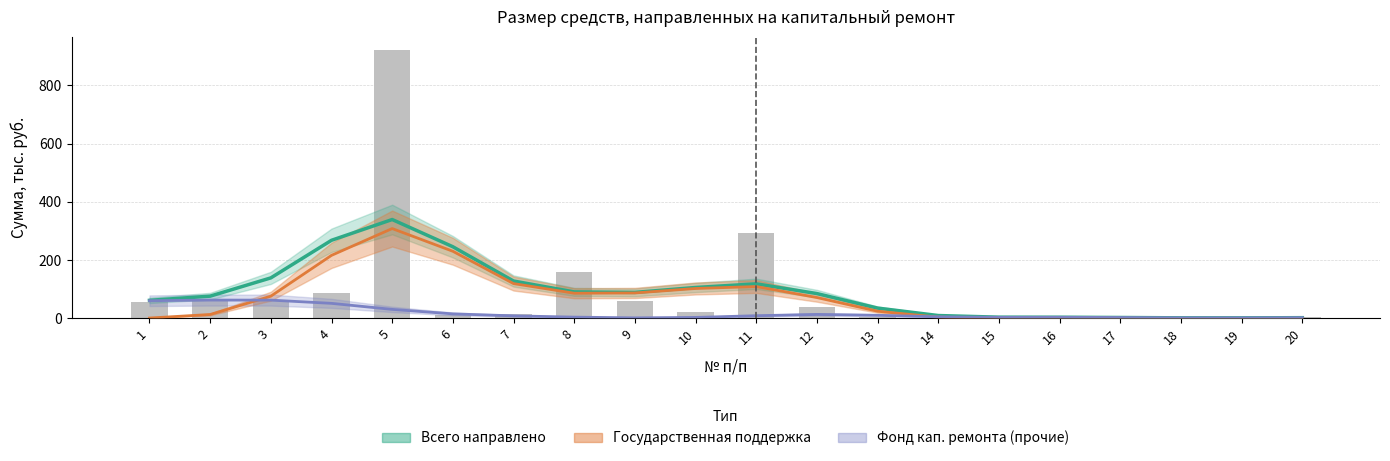

Which series has the largest total across all categories?

Всего направлено (estimate)